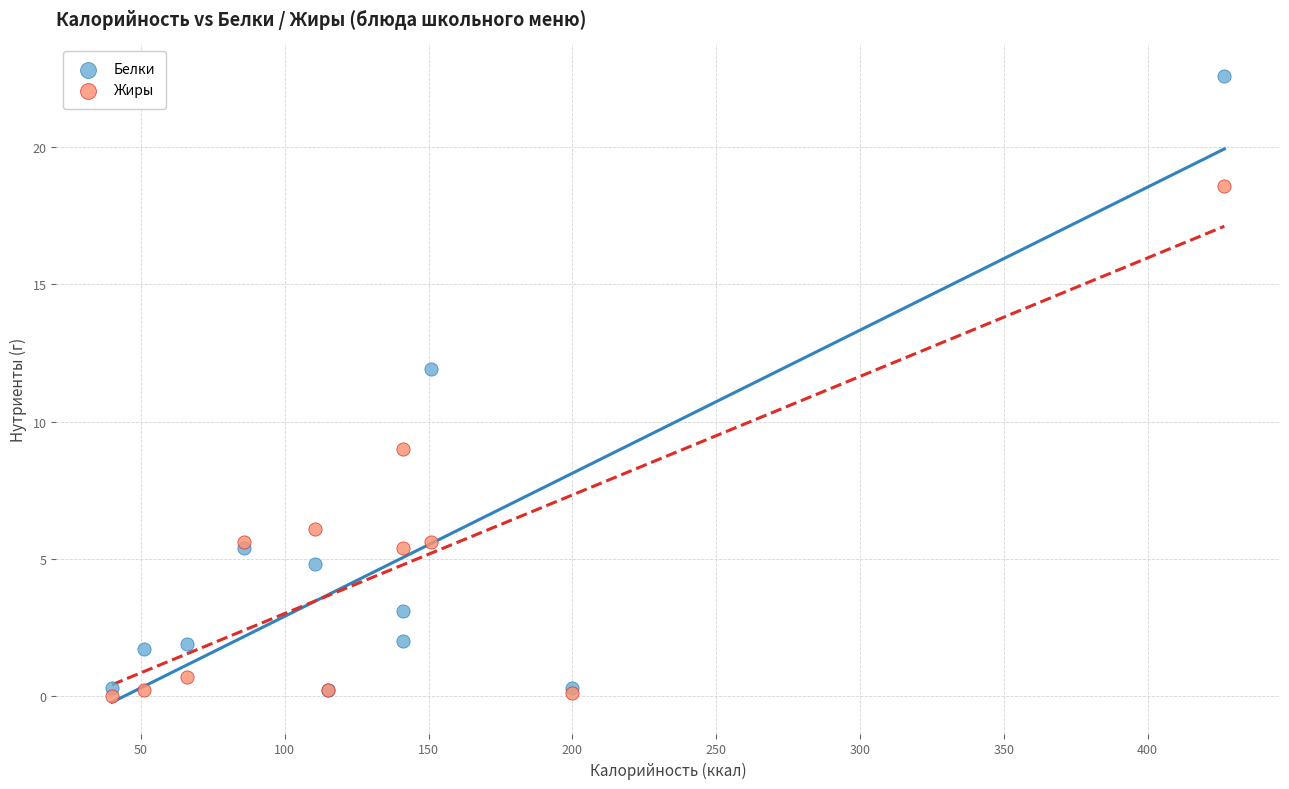

Across all series, what Y value is closest to 11?

11.9